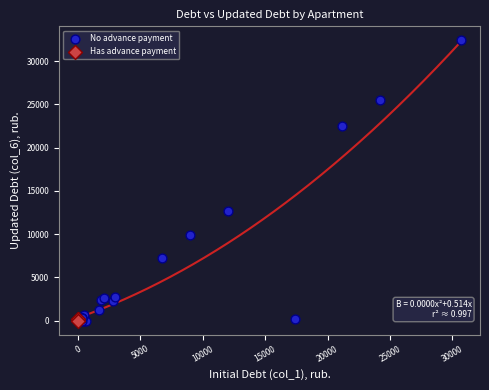

Which series contains the highest Y value?

No advance payment